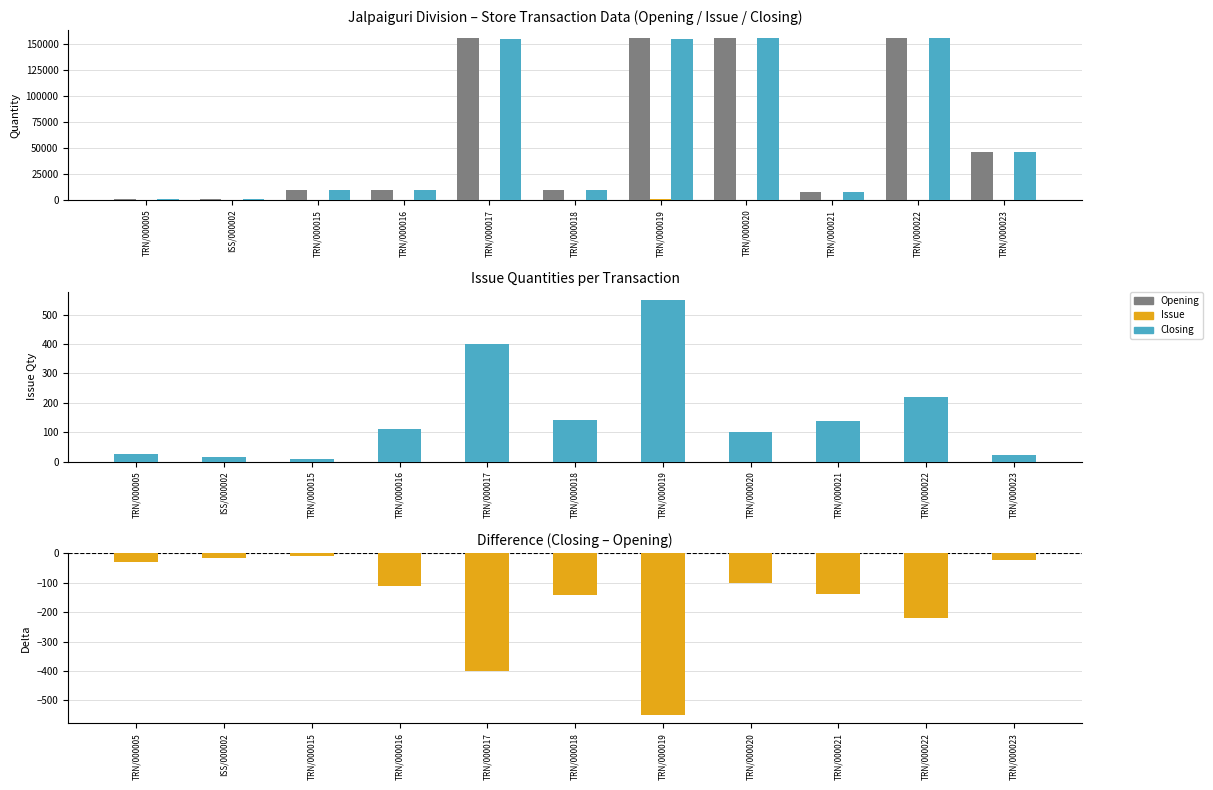

Reading right to left, list all the values displayed in this chart.

Opening: TRN/000023=46299	TRN/000022=156033	TRN/000021=7865	TRN/000020=156033	TRN/000019=156033	TRN/000018=9603	TRN/000017=156033	TRN/000016=9603	TRN/000015=9603	ISS/000002=1210	TRN/000005=1210
Issue: TRN/000023=22	TRN/000022=220	TRN/000021=137	TRN/000020=100	TRN/000019=550	TRN/000018=143	TRN/000017=400	TRN/000016=110	TRN/000015=10	ISS/000002=16	TRN/000005=27
Closing: TRN/000023=46277	TRN/000022=155813	TRN/000021=7727	TRN/000020=155933	TRN/000019=155483	TRN/000018=9460	TRN/000017=155633	TRN/000016=9493	TRN/000015=9593	ISS/000002=1193	TRN/000005=1182
Closing - Opening: TRN/000023=-22	TRN/000022=-220	TRN/000021=-138	TRN/000020=-100	TRN/000019=-550	TRN/000018=-143	TRN/000017=-400	TRN/000016=-110	TRN/000015=-10	ISS/000002=-17	TRN/000005=-28